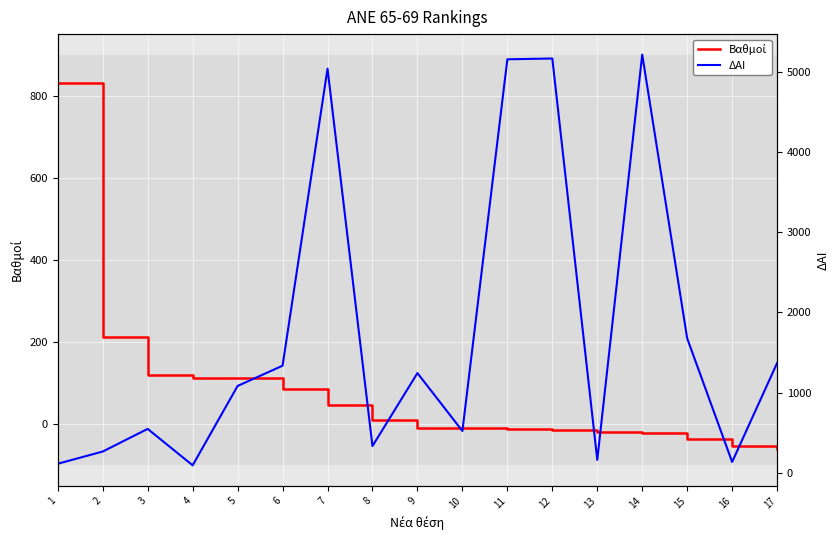

Which has a higher value, 14 or 5?

5